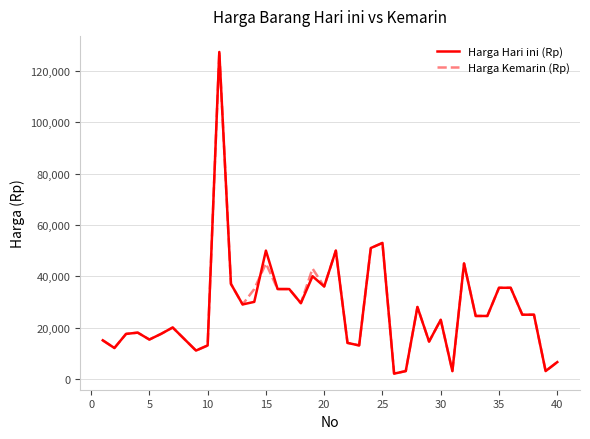

What is the maximum value for Harga Kemarin (Rp)?

127500